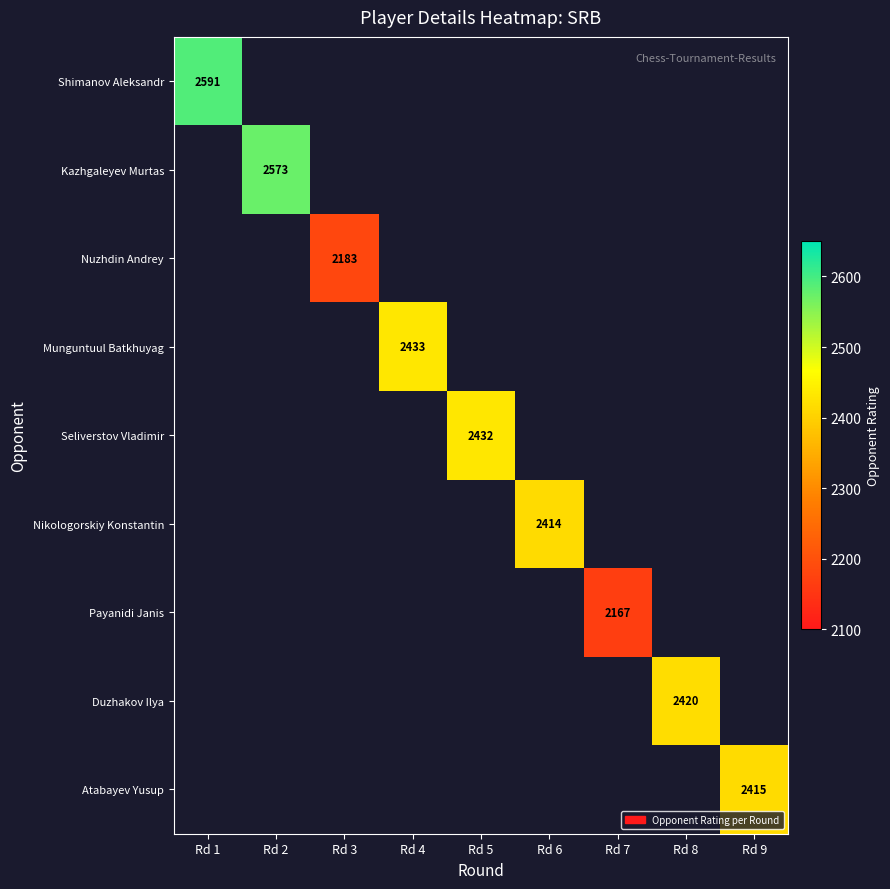

At how many categories does at least one series exceed 157?

9